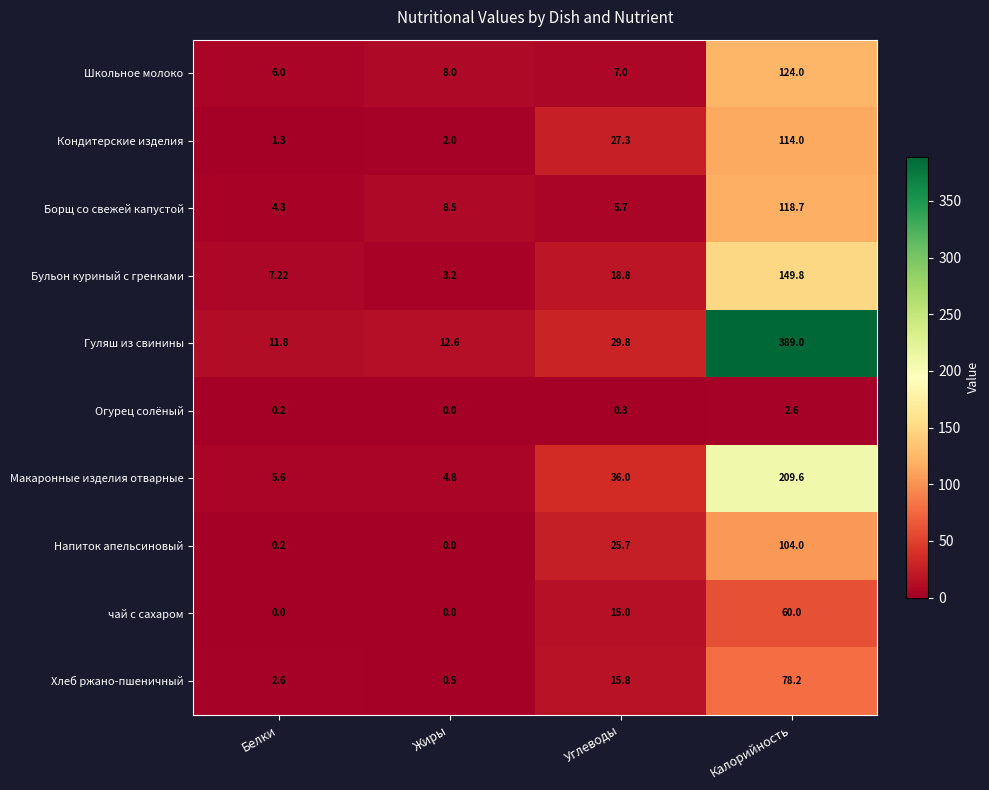

Is the value of Кондитерские изделия at Белки greater than the value of Напиток апельсиновый at Углеводы?

No